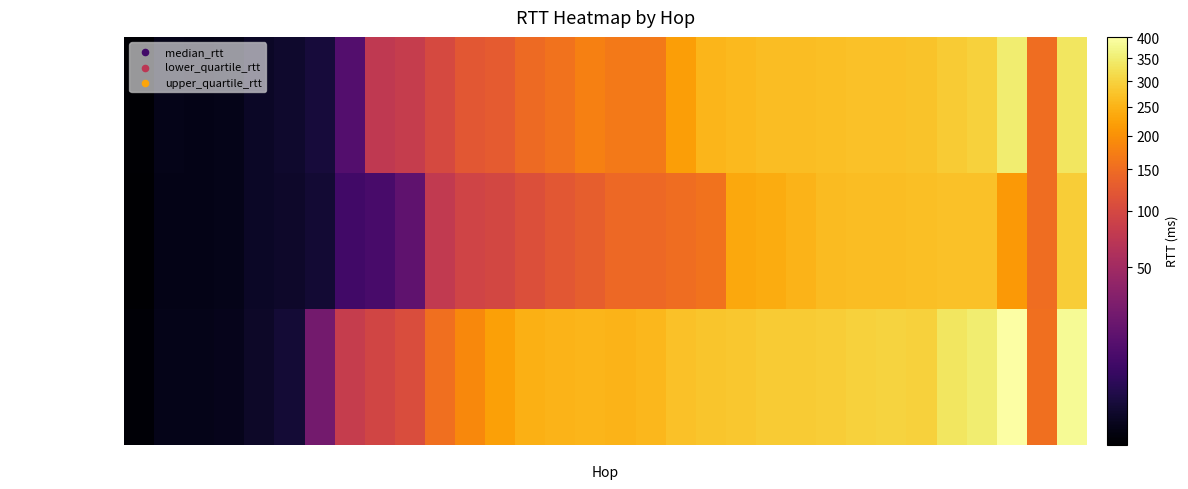

What is the maximum value shown in the chart?

400.6